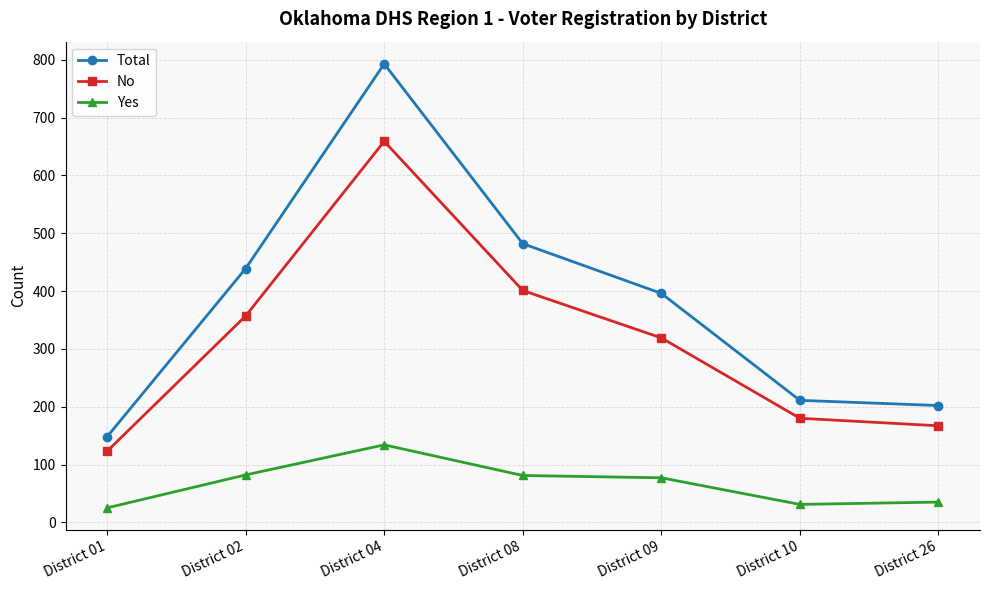

The value of Total at District 01 is 245. True or false?

False